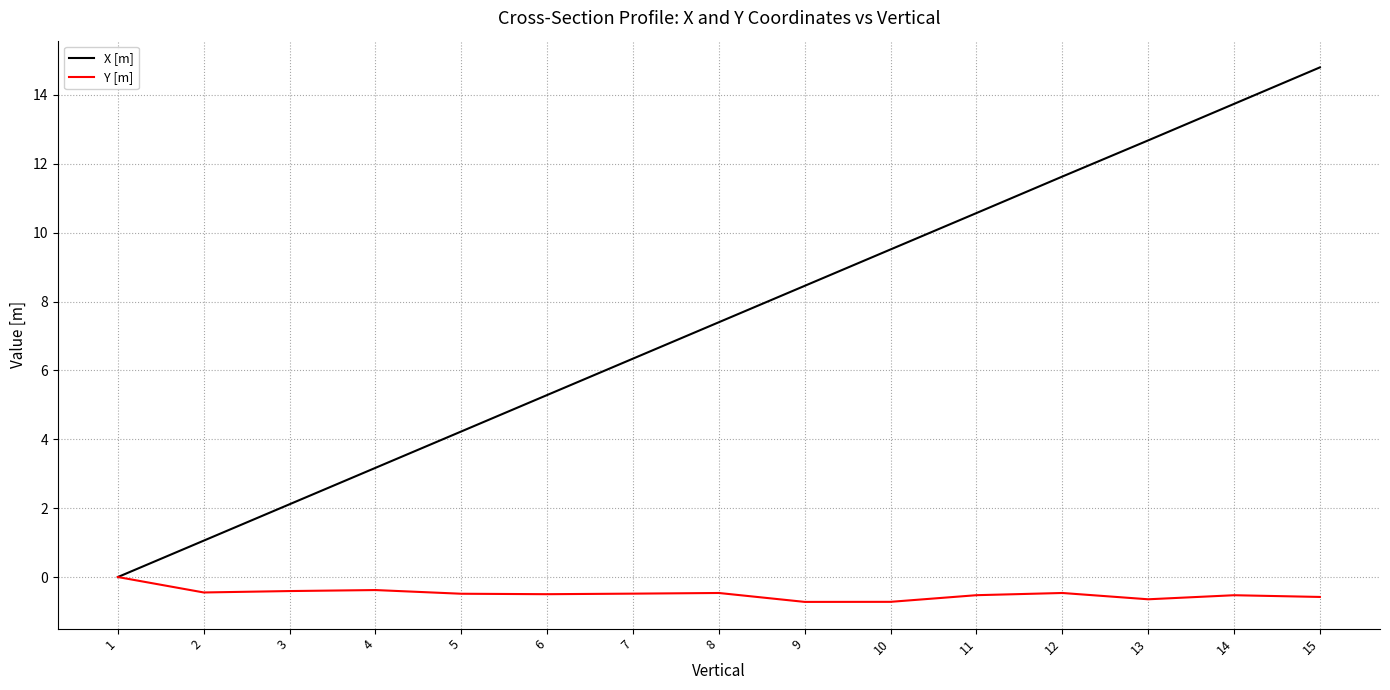

Which series has the largest total across all categories?

X [m]